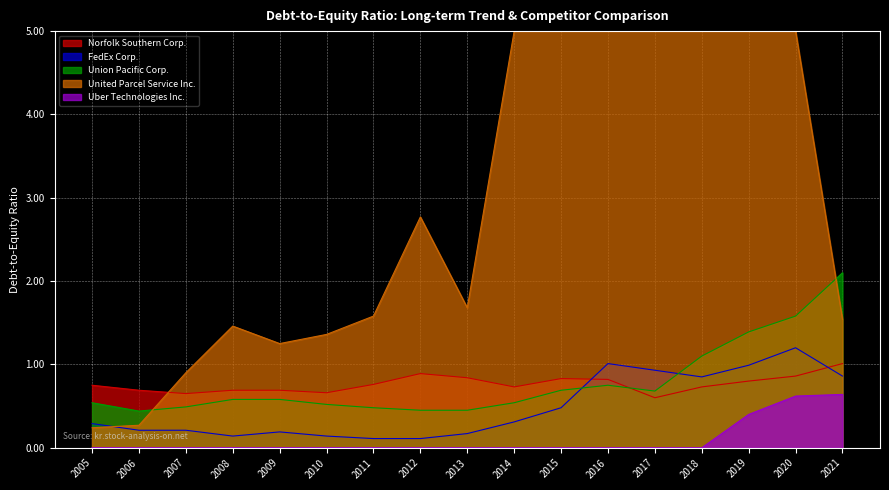

Between 2021 and 2007, which is larger?

2021